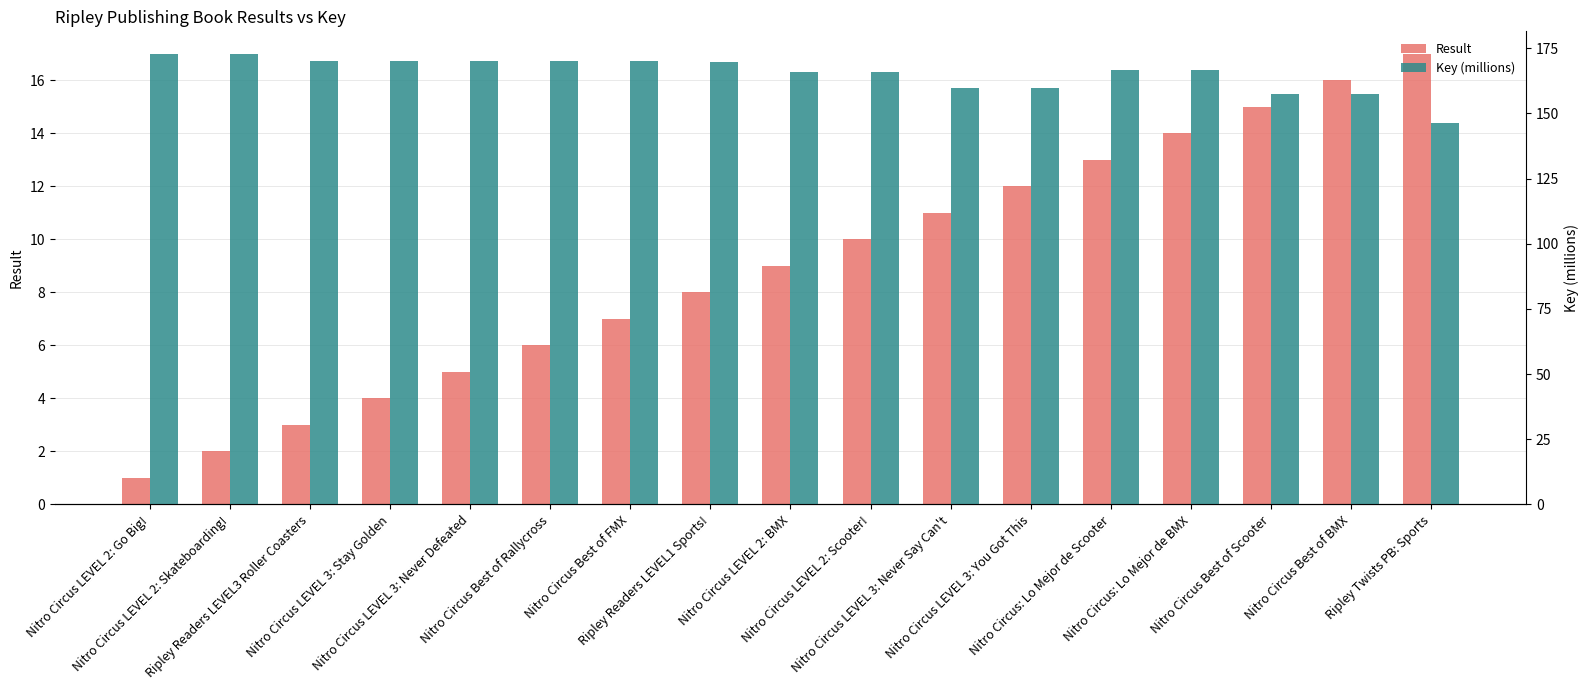

What is the total value across all series at Nitro Circus: Lo Mejor de BMX?

180.7